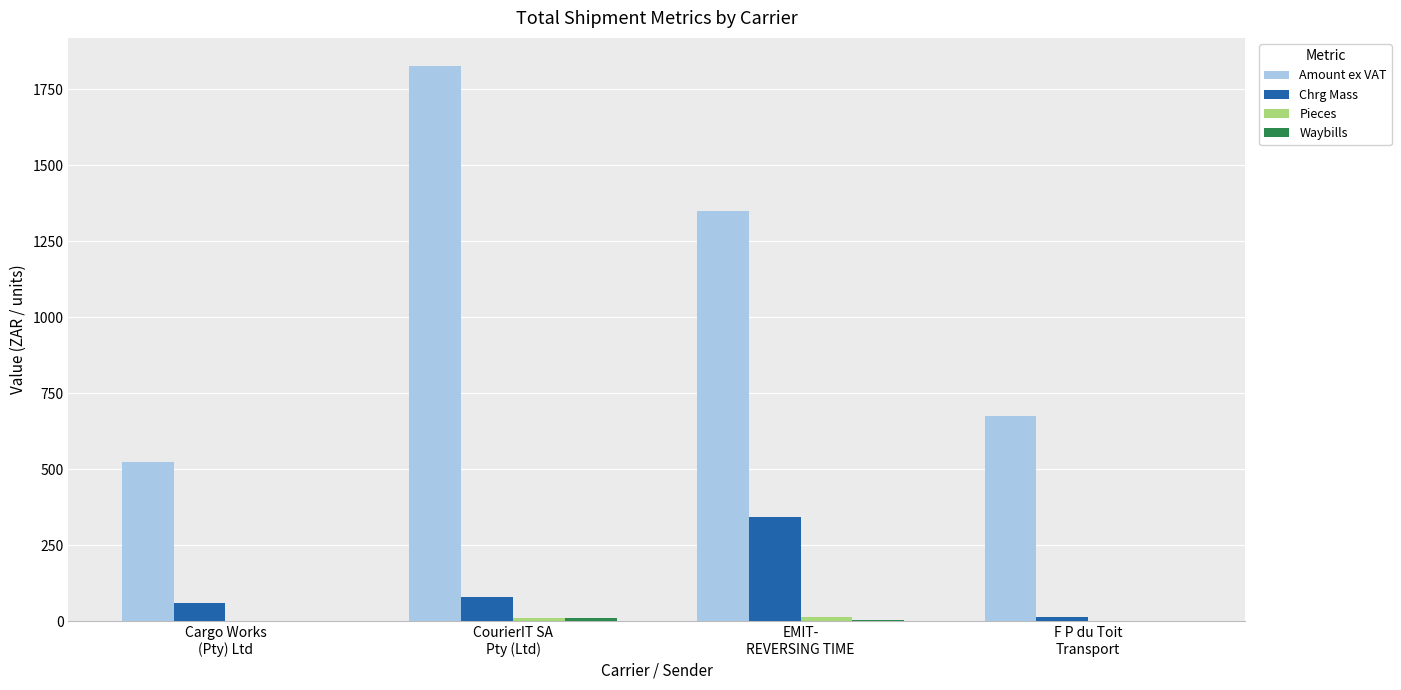

Which series has the largest total across all categories?

Amount ex VAT